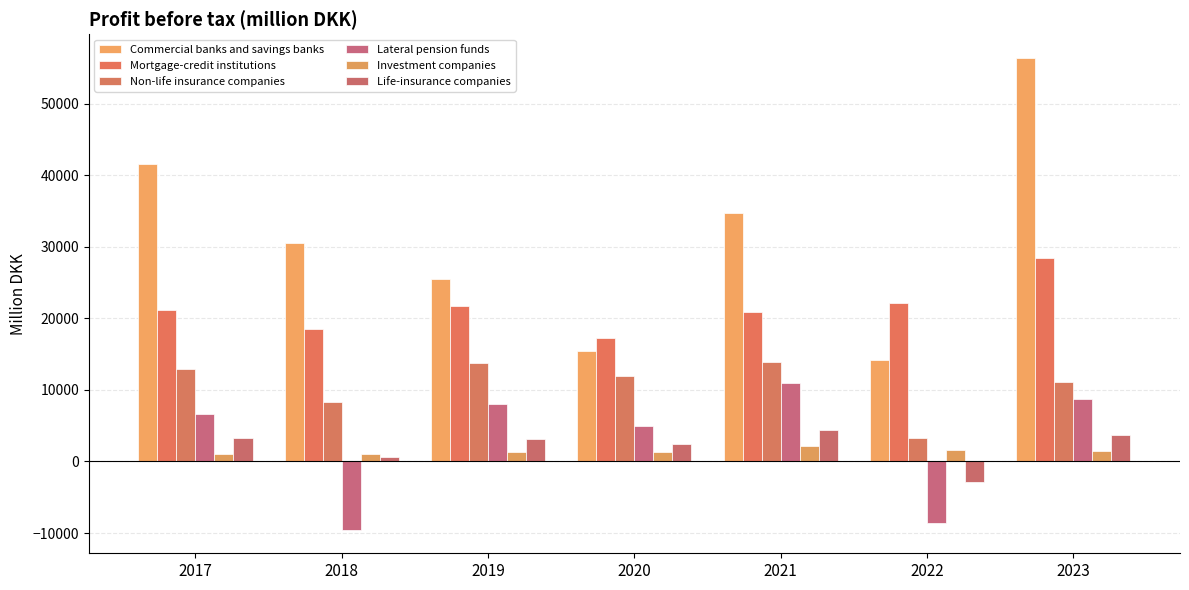

What are all the series names shown in the legend?

Commercial banks and savings banks, Mortgage-credit institutions, Non-life insurance companies, Lateral pension funds, Investment companies, Life-insurance companies